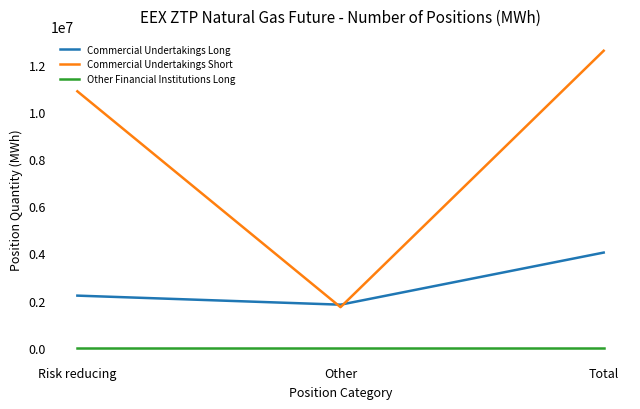

Does the chart have visible grid lines?

No